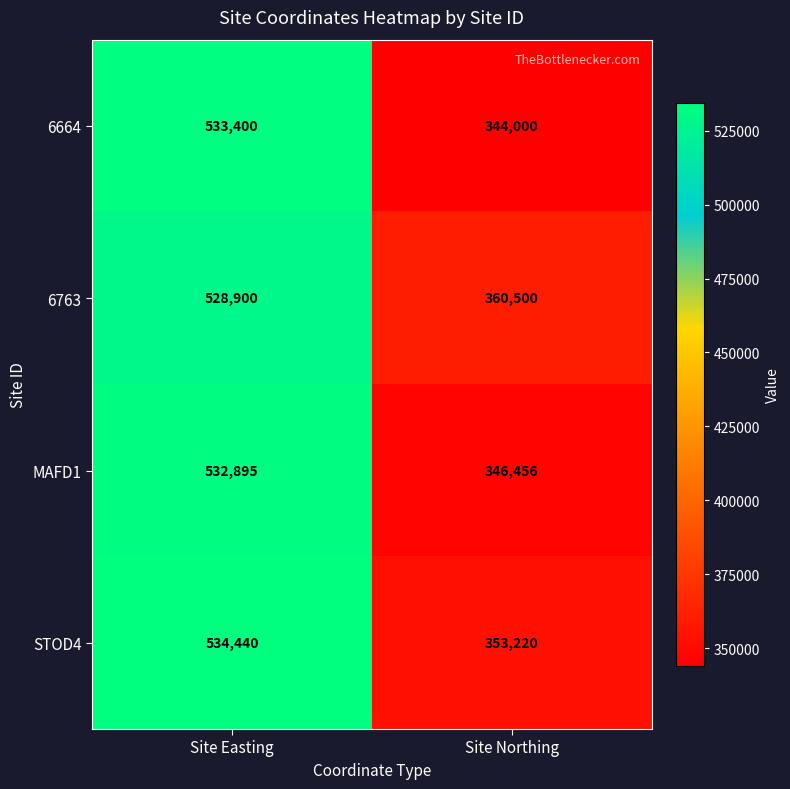

Which category has the lowest value across all series?

Site Northing